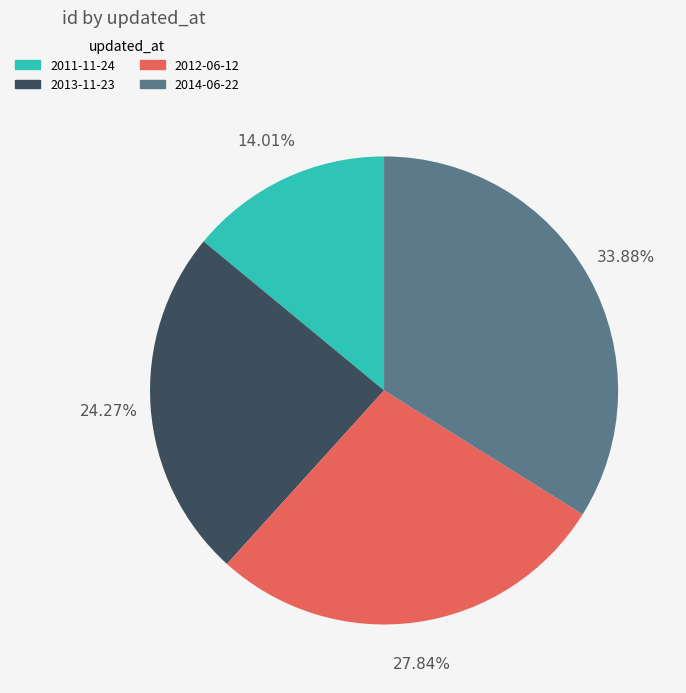

Combined, do 2011-11-24 and 2014-06-22 account for over 50%?

No